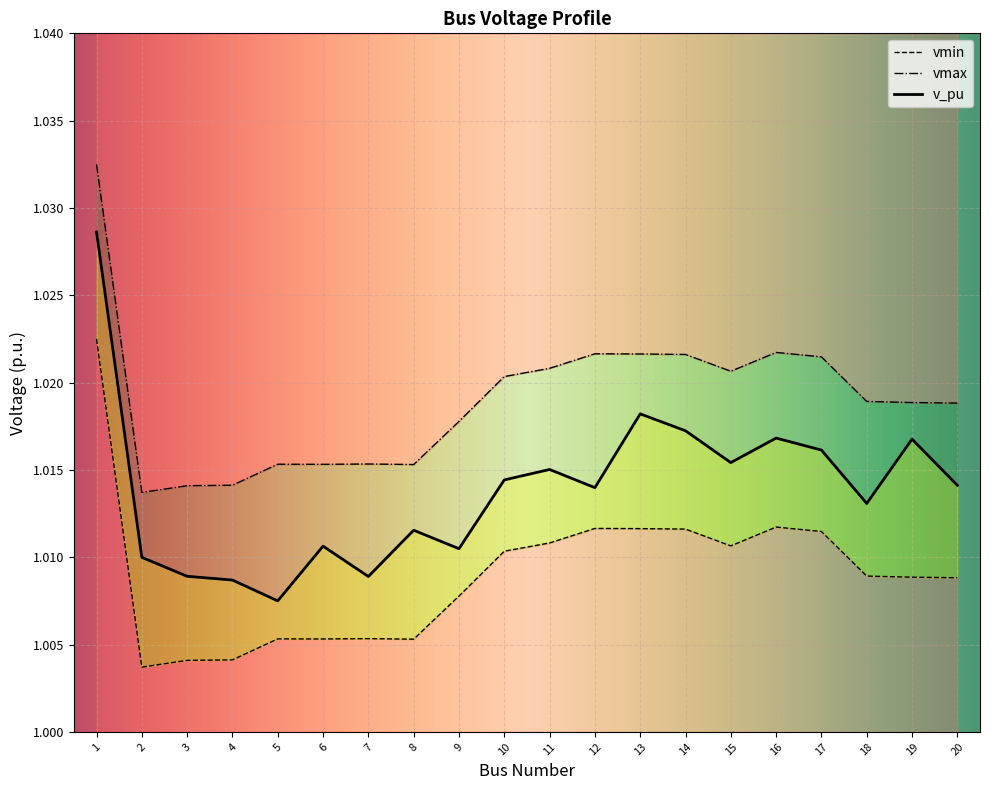

Is this an area chart (filled region under the line)?

No